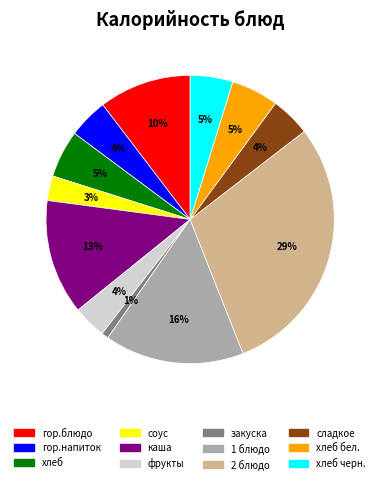

Which has a higher value, сладкое or гор.блюдо?

гор.блюдо